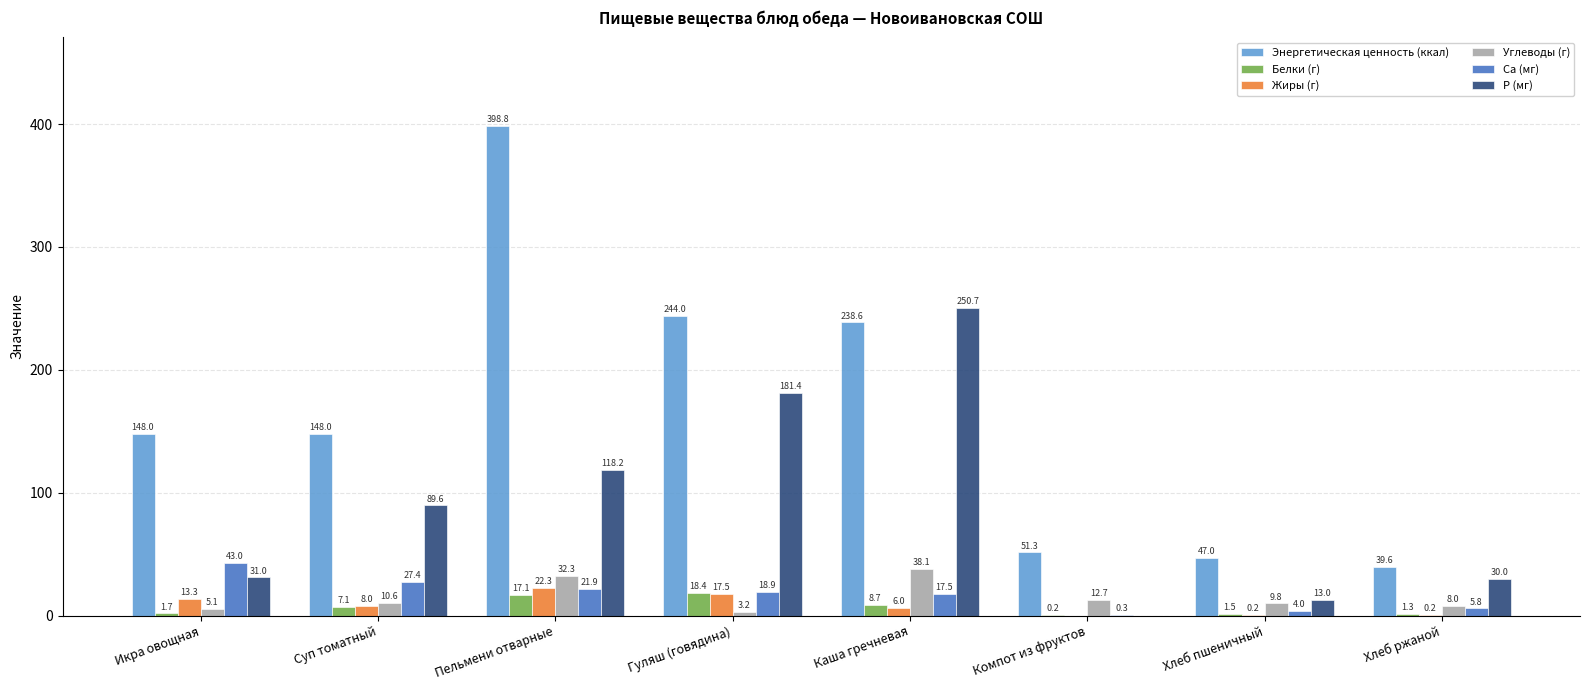

What is the greatest value displayed?

398.8